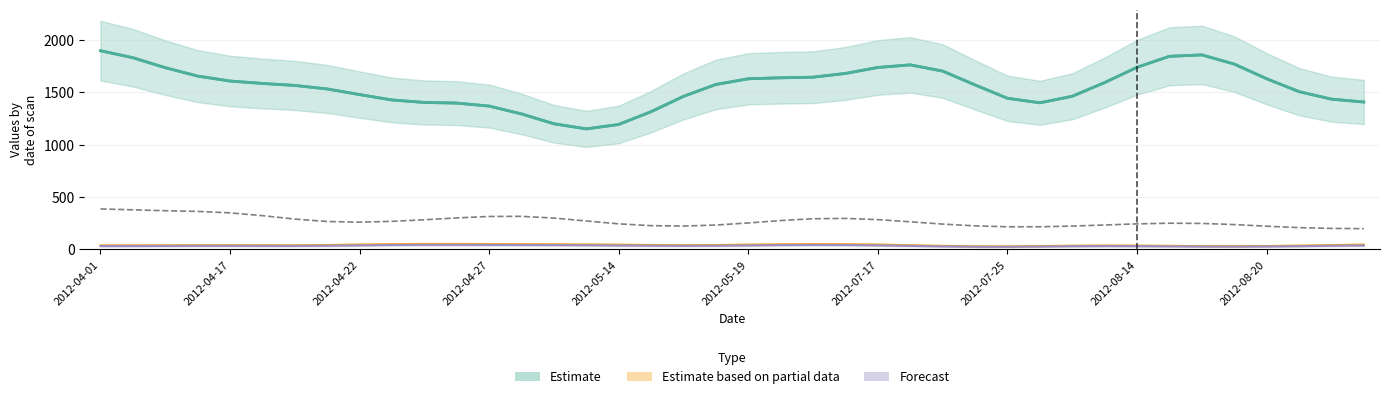

What is the average value of the scan_angle series?

34.6